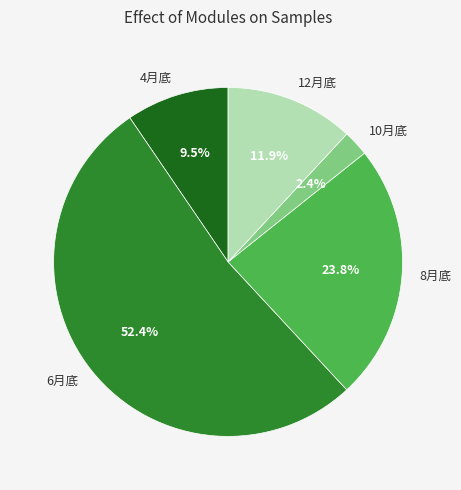

To the nearest percent, what is the difference between the largest and smallest slice percentages?

50%